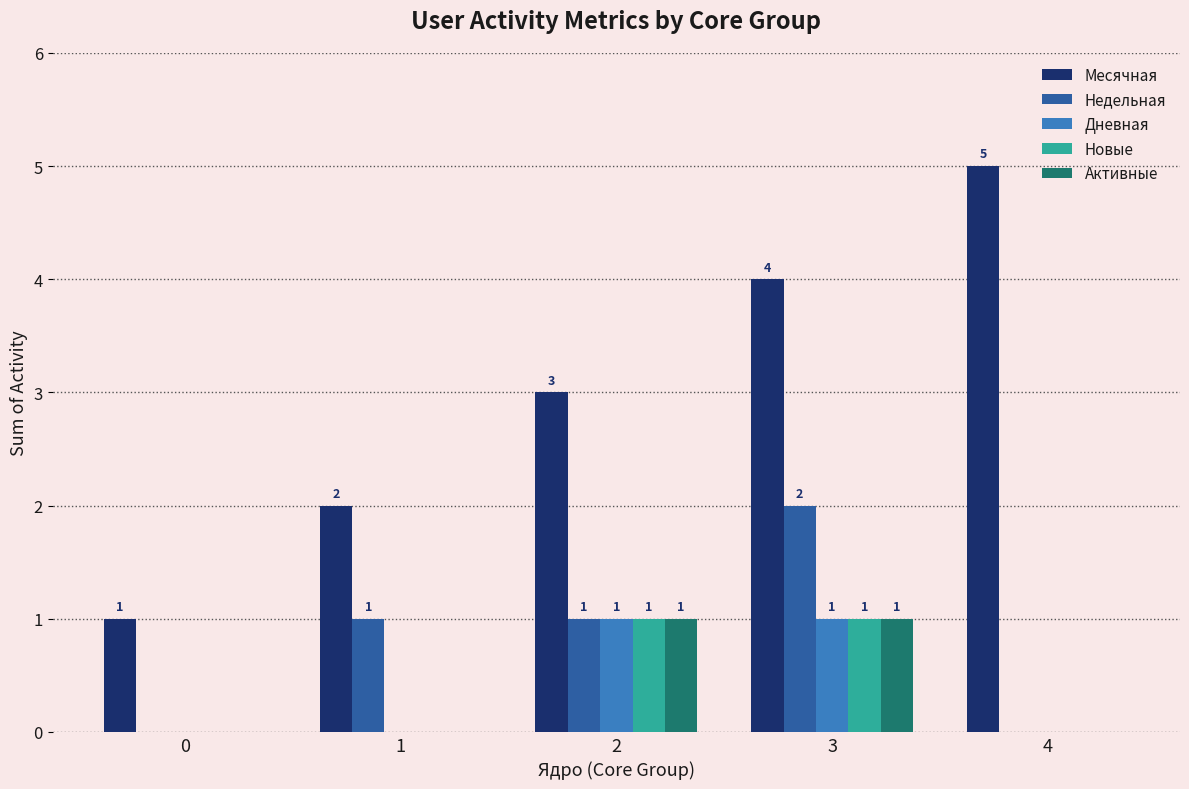

What is the sum of the Месячная values at 1 and 3?

6